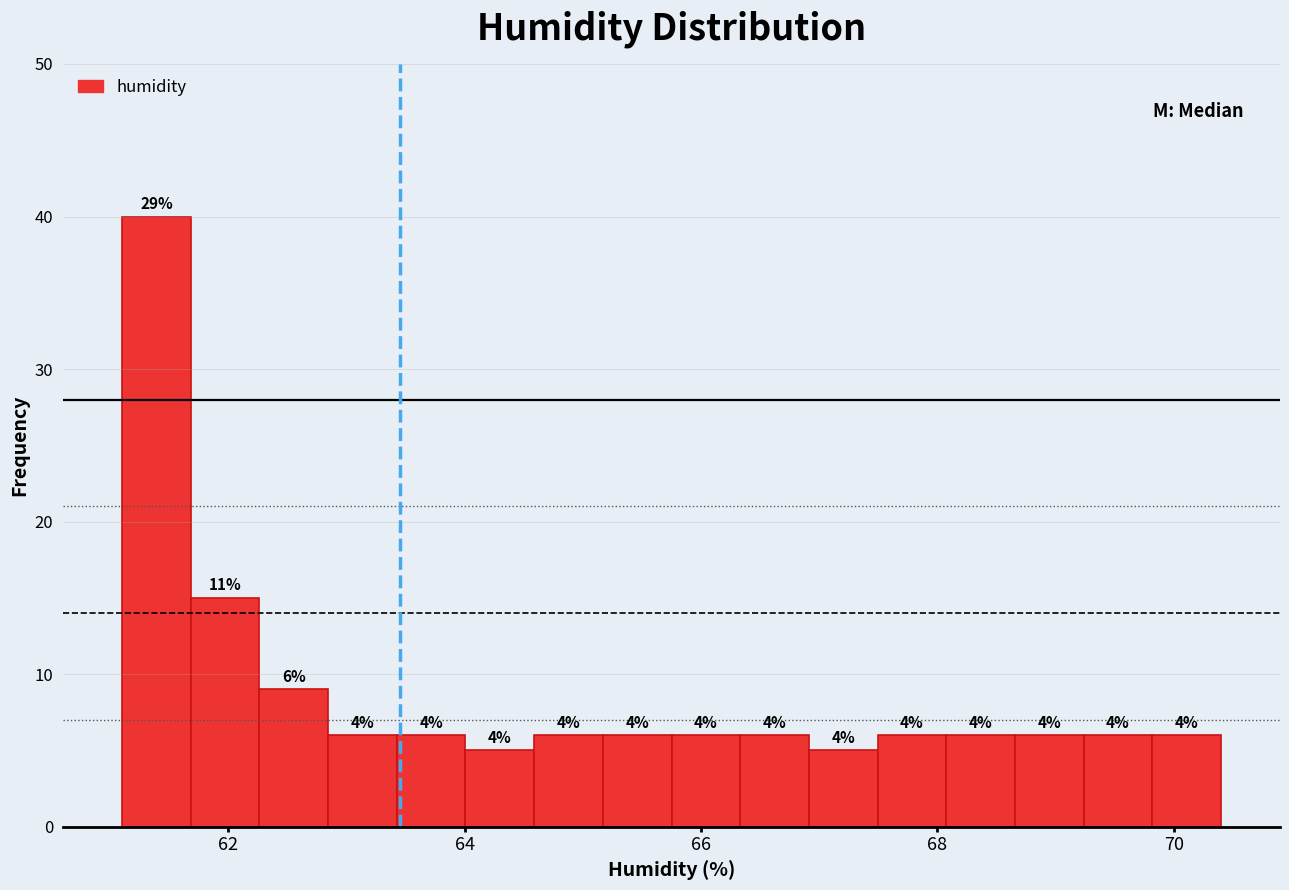

Around what value on the x-axis is the tallest bar? Give the approximate position of its centre, as read against the axis.

61.4